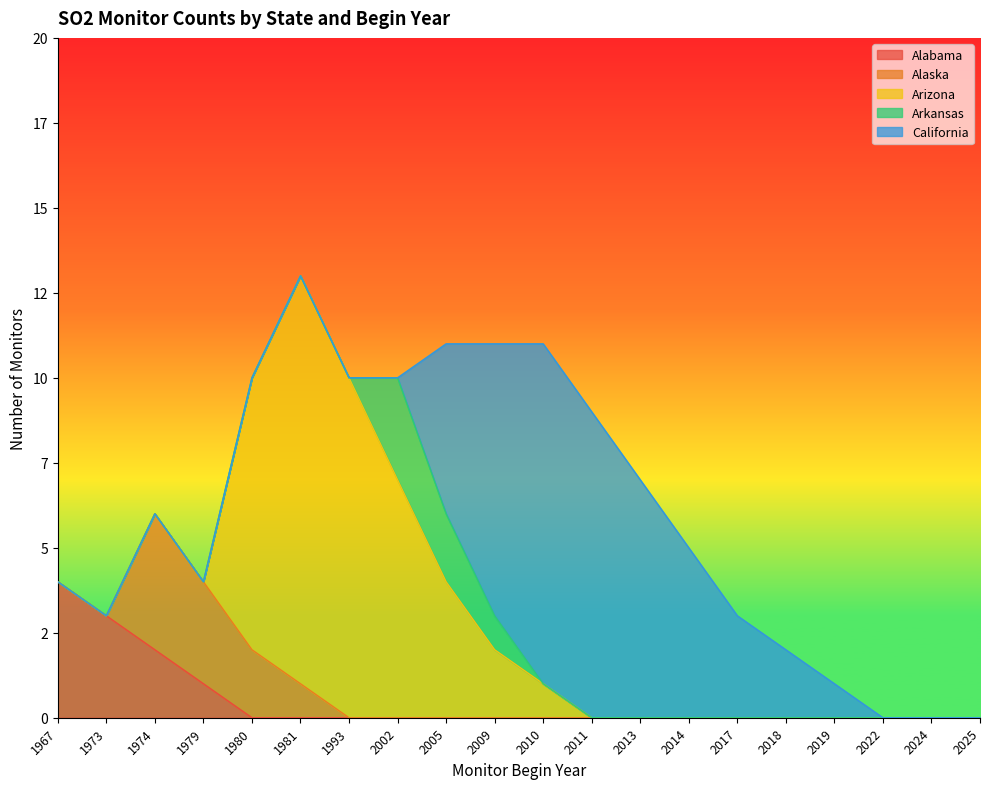

How many series are shown in this chart?

5